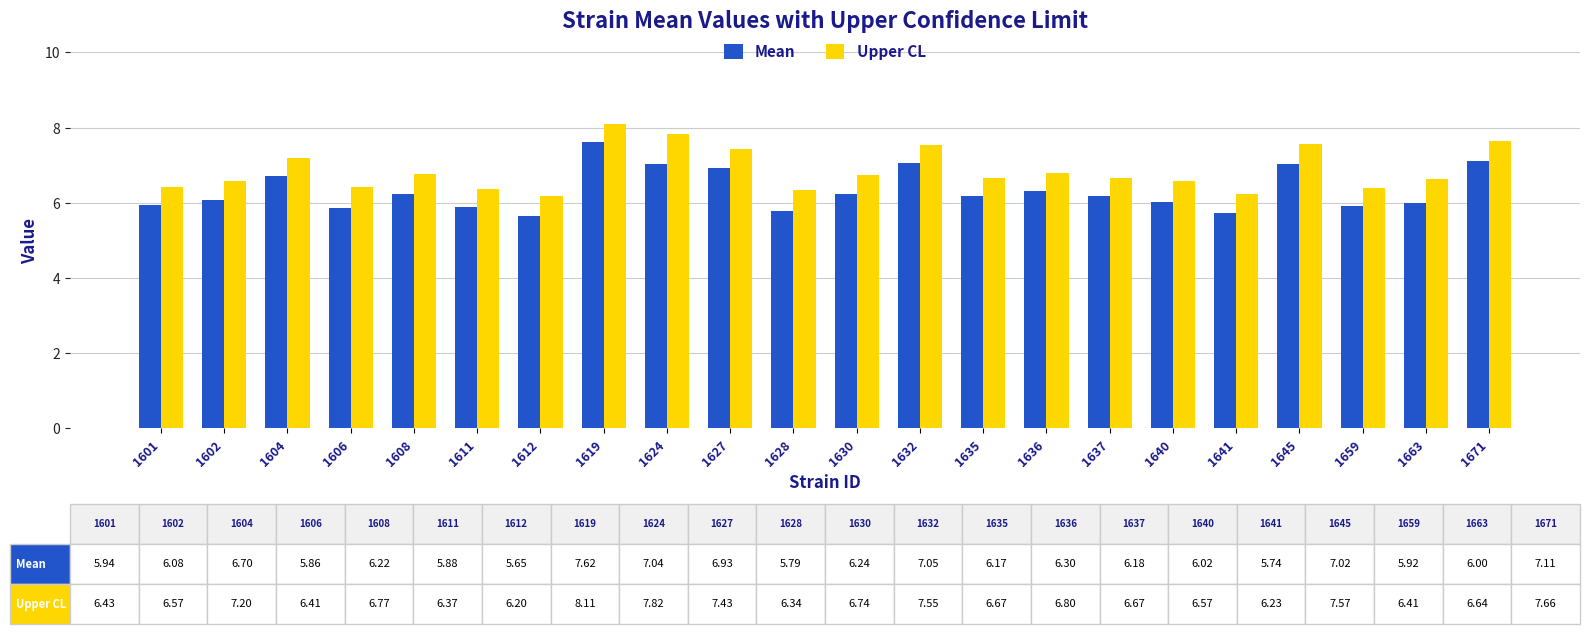

Are the bars horizontal?

No